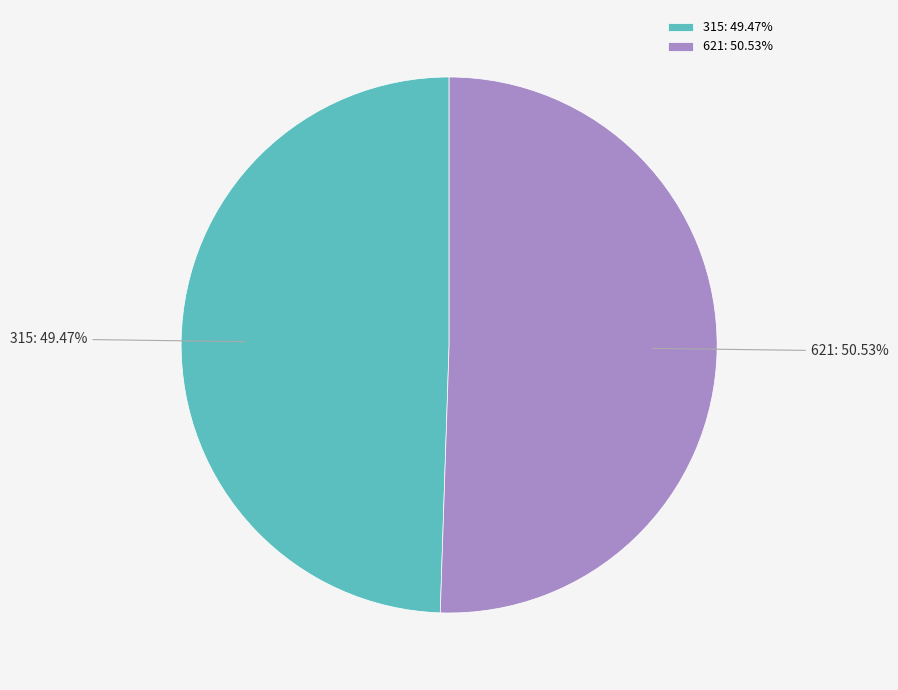

To the nearest percent, what is the difference between the 621 and 315 slice percentages?

1%